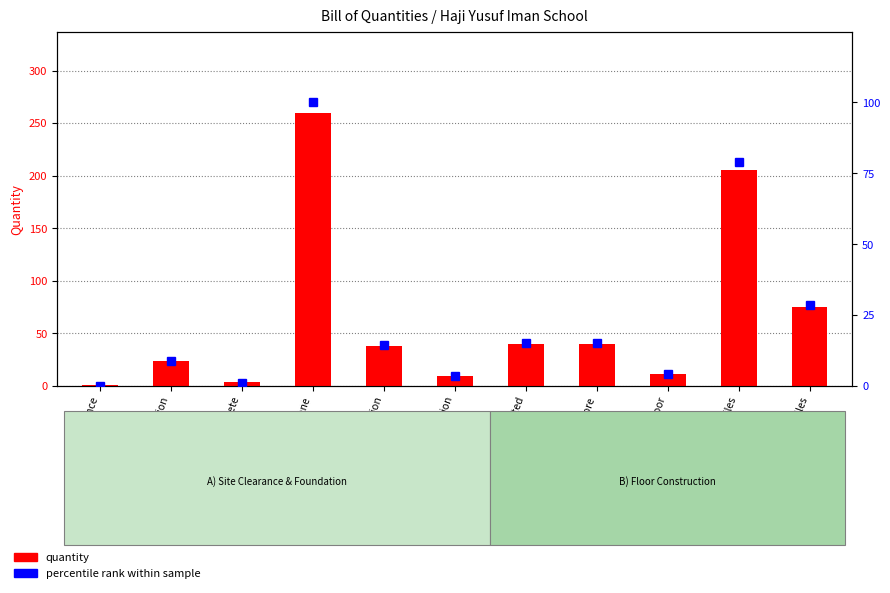

Reading left to right, transcribe all the data shown in this chart.

quantity: 1.0	23.8	3.2	259.2	38.3	9.7	40.0	40.0	11.4	205.0	75.0
percentile rank within sample: 0.0	8.8	0.9	100.0	14.4	3.4	15.1	15.1	4.0	79.0	28.7